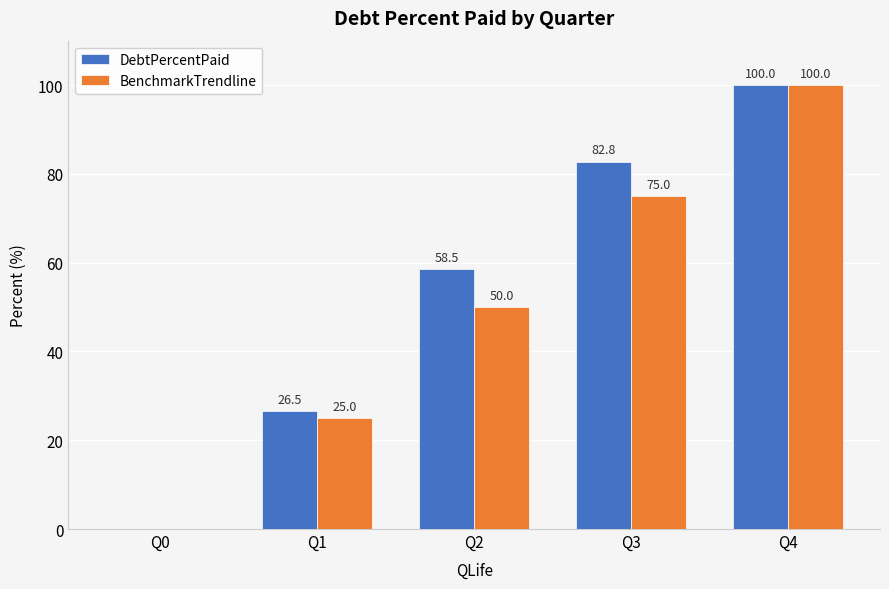

What is the spread (max minus min) of values at Q1?

1.5